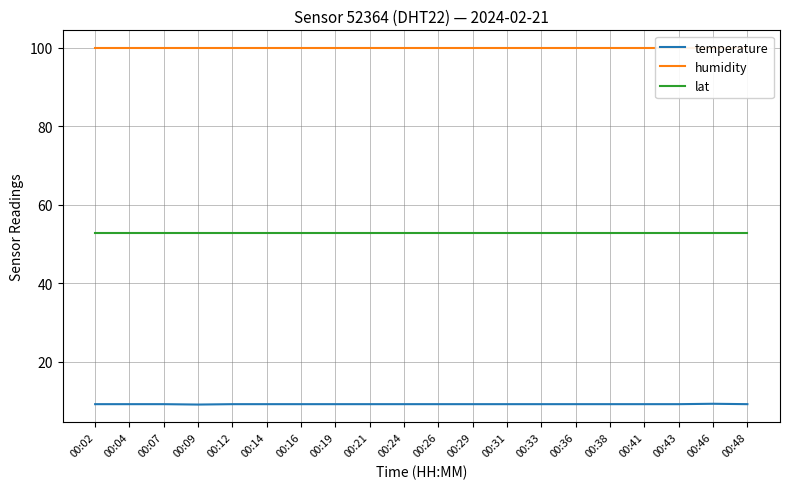

At which label is lat closest to 52?

00:02